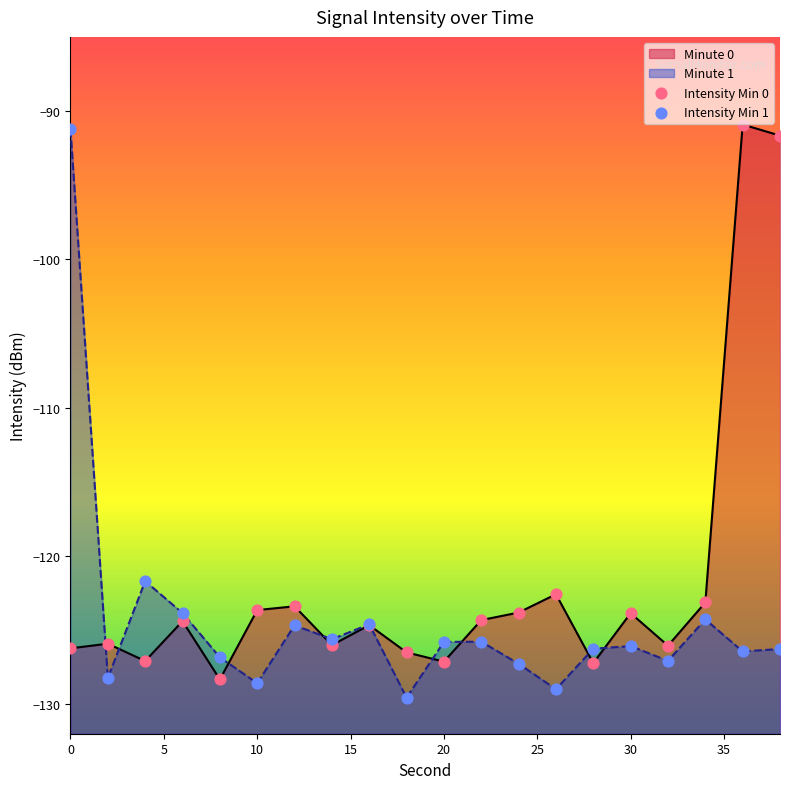

Which series has the widest spread of Y values?

Intensity Min 1